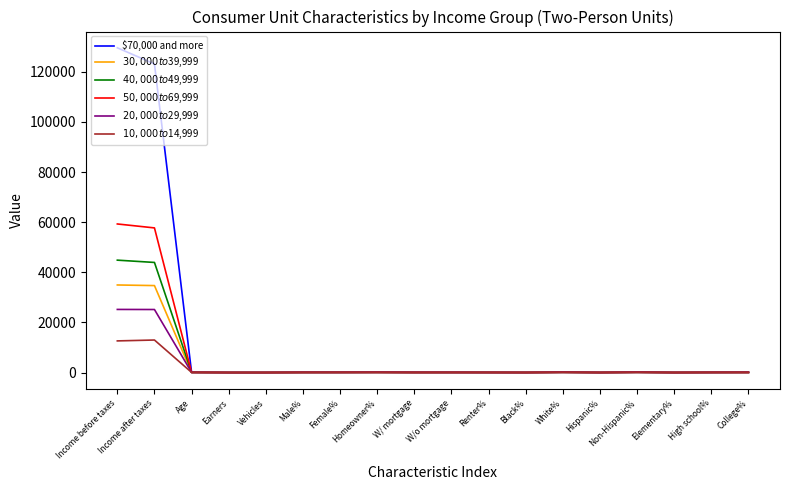

Which series has the largest total across all categories?

$70,000 and more